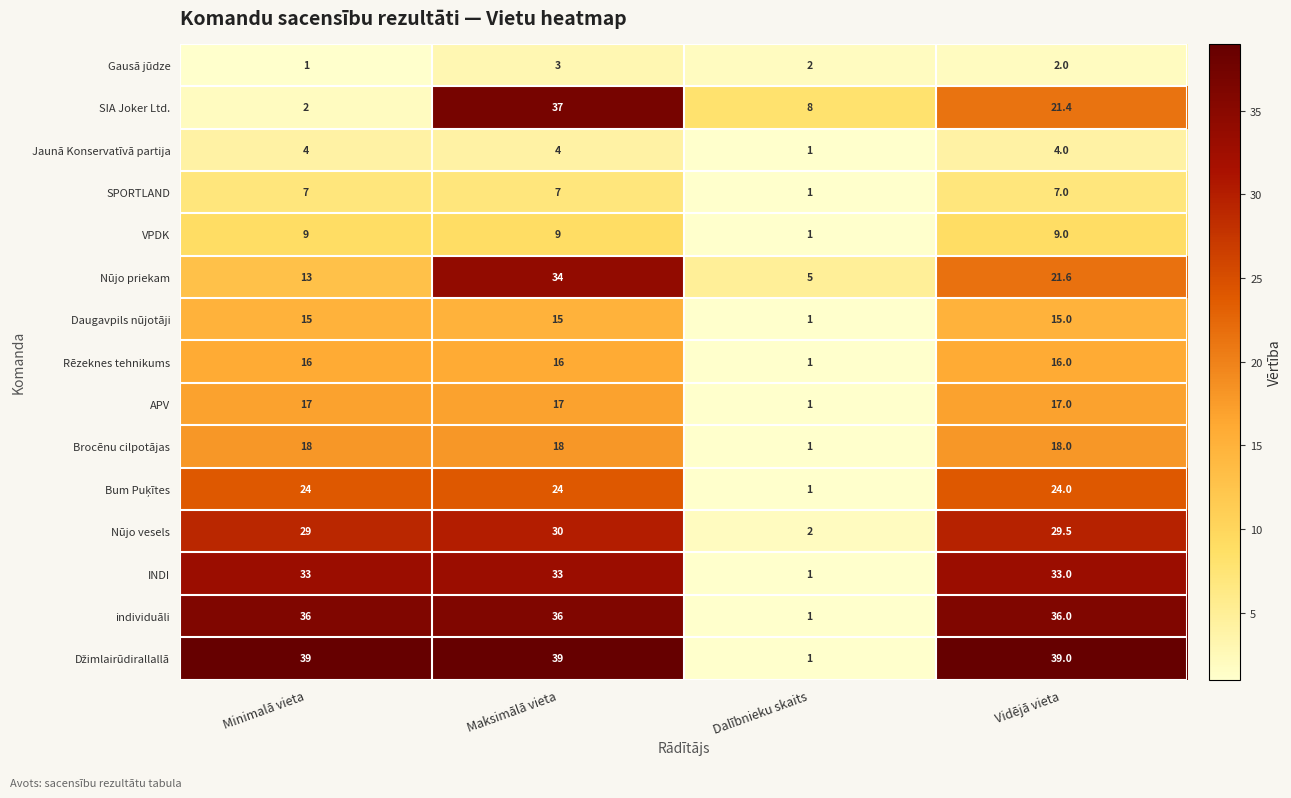

Read the Nūjo vesels value at Minimalā vieta.

29.0